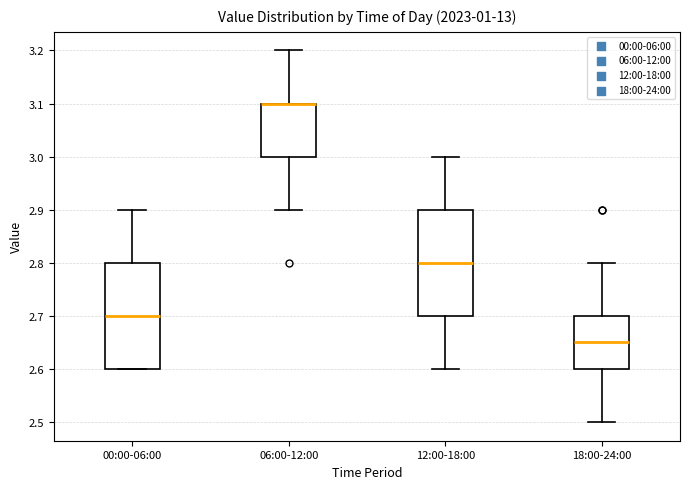

Reading left to right, read every box against the y-axis: the position of its median line, the range the box covers, and the ends of its whiskers. The values are not printed on the chart, so give them approximately, as read against the axis.

00:00-06:00: median 2.70, box 2.60 to 2.80, whiskers 2.60 to 2.90
06:00-12:00: median 3.10 (drawn on the box's upper edge), box 3.00 to 3.10, whiskers 2.90 to 3.20
12:00-18:00: median 2.80, box 2.70 to 2.90, whiskers 2.60 to 3.00
18:00-24:00: median 2.65, box 2.60 to 2.70, whiskers 2.50 to 2.80